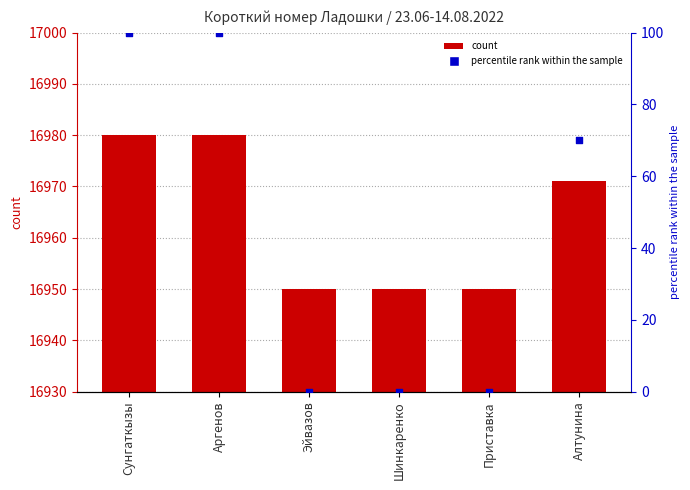

At which category is the sum across all series the highest?

Сунгаткызы